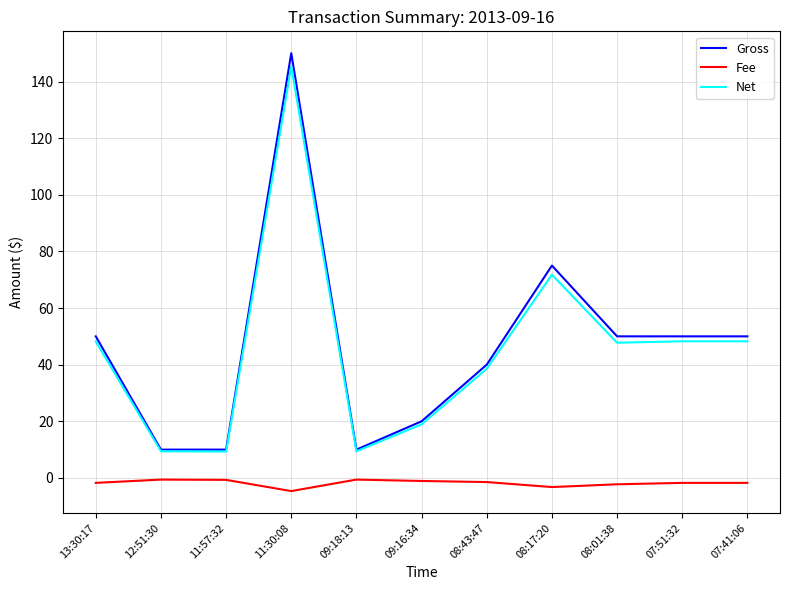

List the series in order of their peak value, lowest first.

Fee, Net, Gross